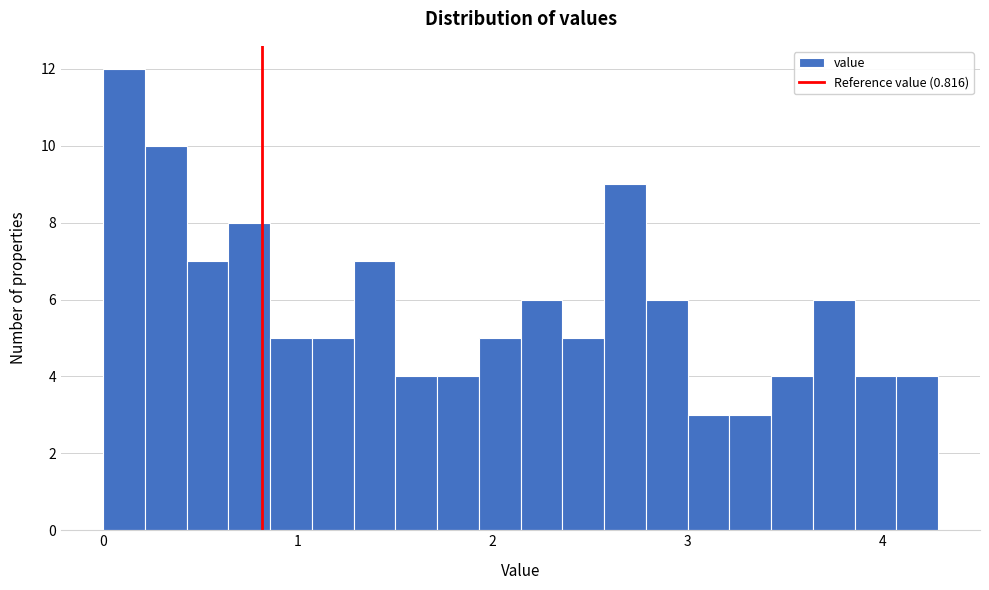

Read against the x-axis, roughly where is the centre of the tallest bar?

0.1